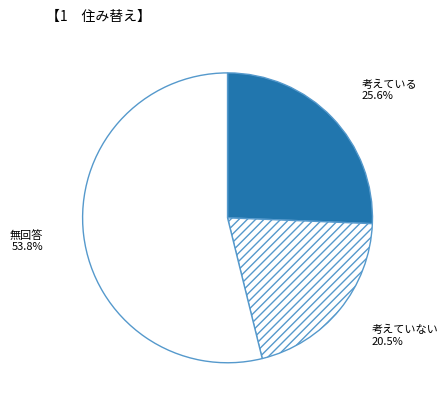

Count the number of slices in the pie.

3